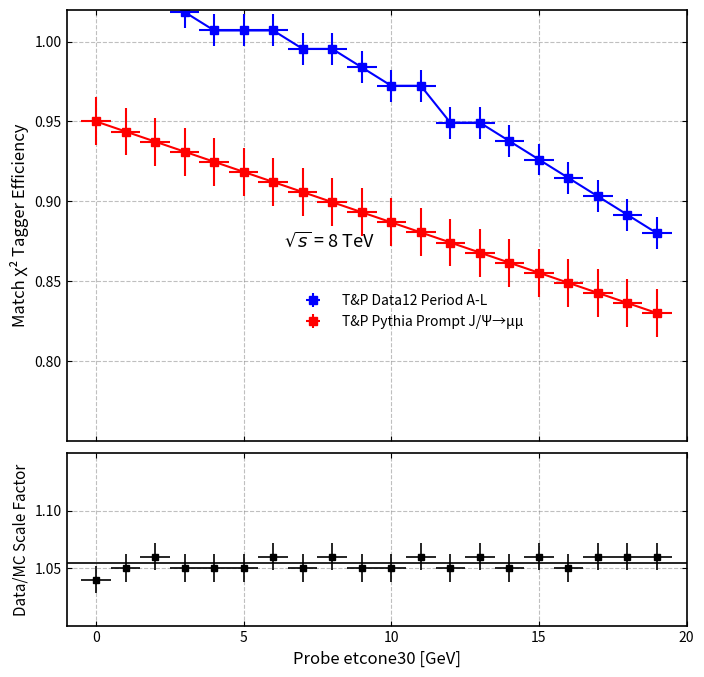

What is the maximum value for T&P Data12 Period A-L?

1.0